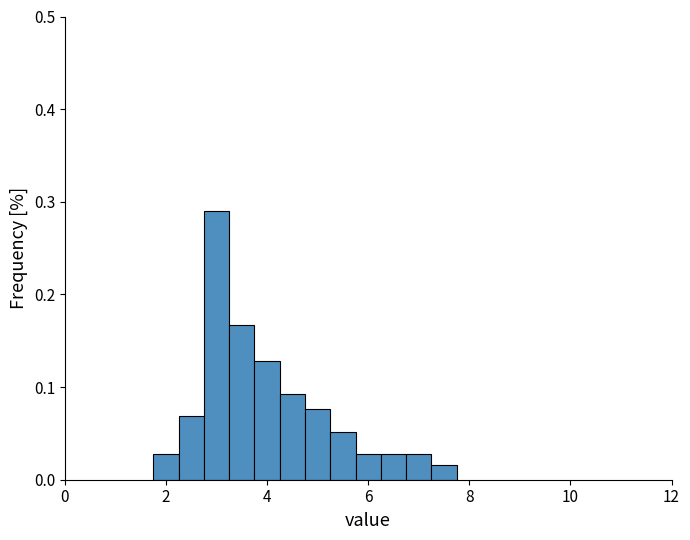

Around what value on the x-axis is the tallest bar? Give the approximate position of its centre, as read against the axis.

3.0